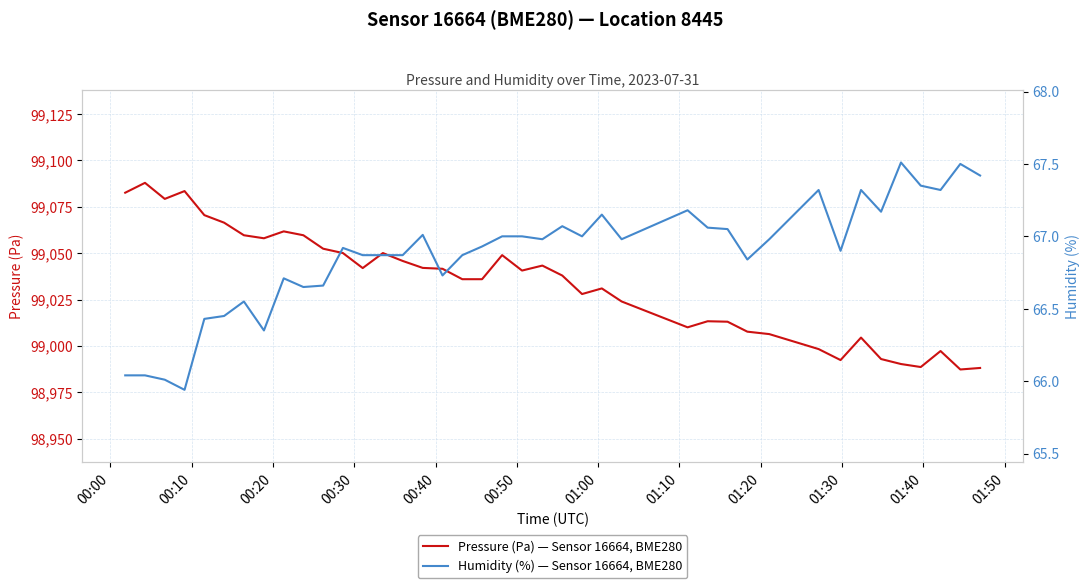

At how many categories does at least one series exceed 81625?

40